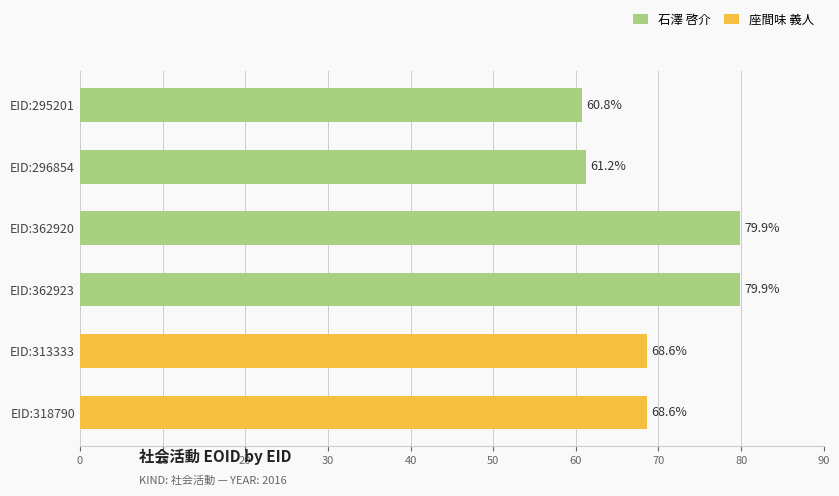

Between EID:313333 and EID:362923, which is larger?

EID:362923